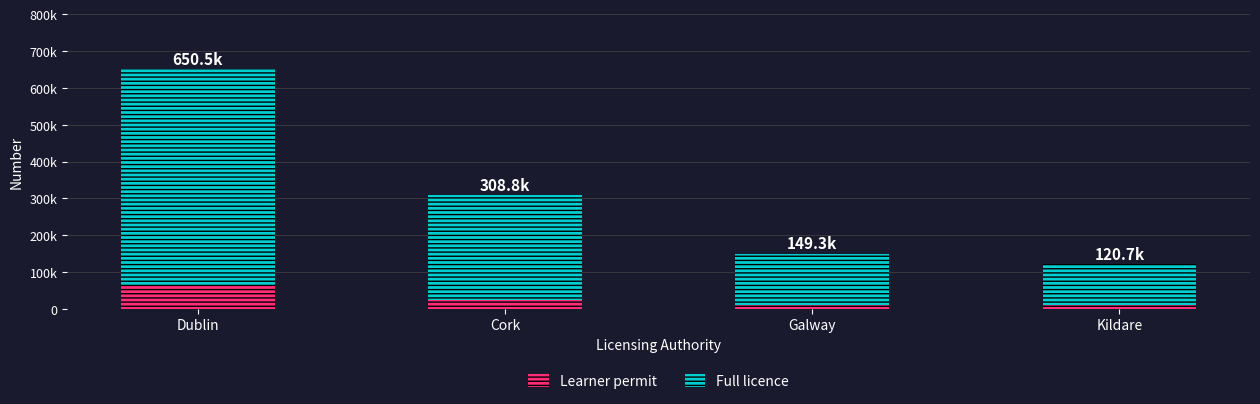

Does the chart contain any negative values?

No